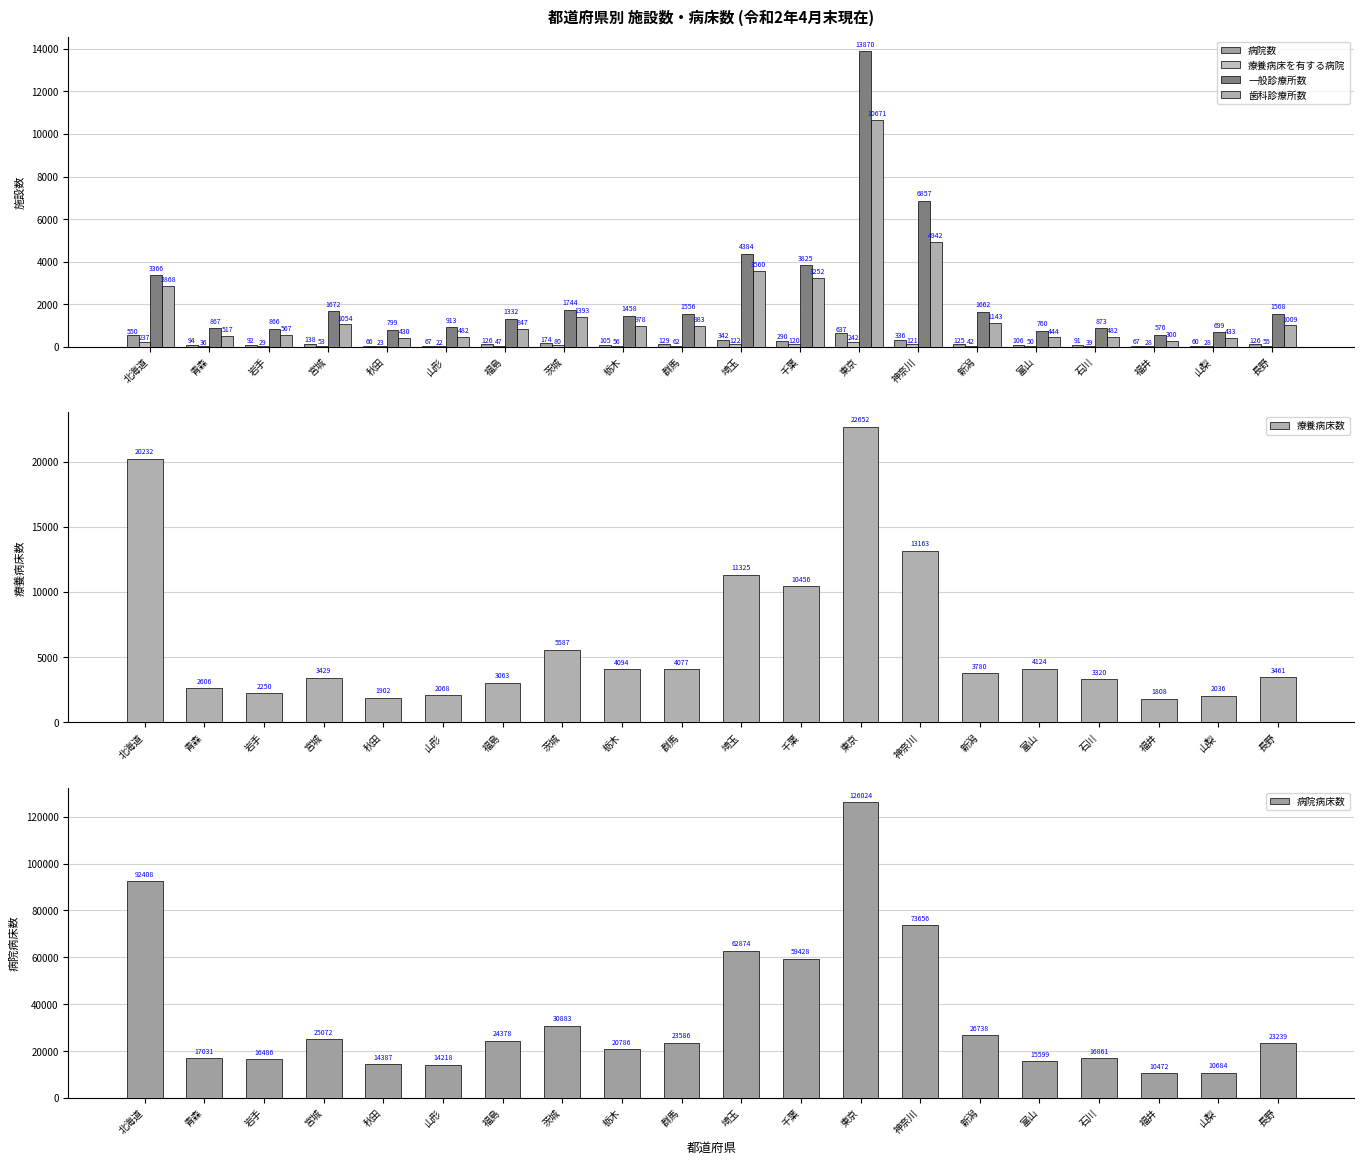

How many bars are there in total?

120